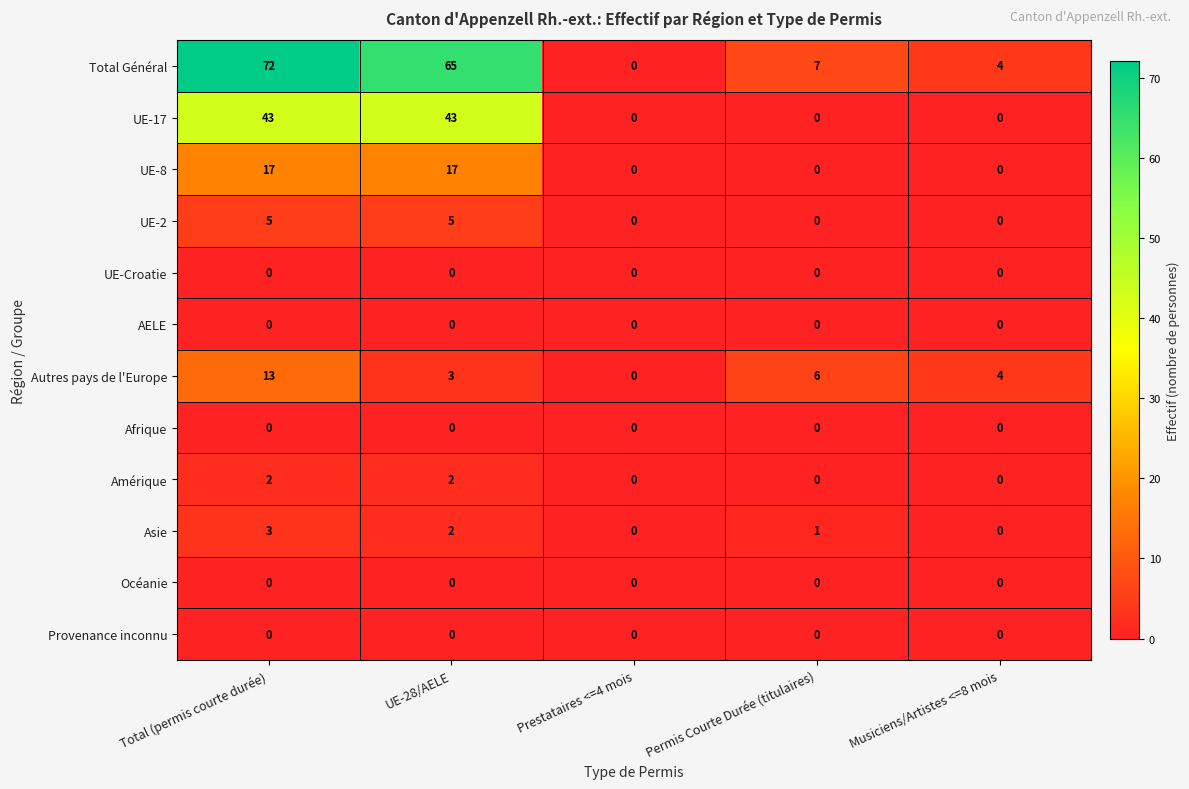

At how many categories does at least one series exceed 41?

2